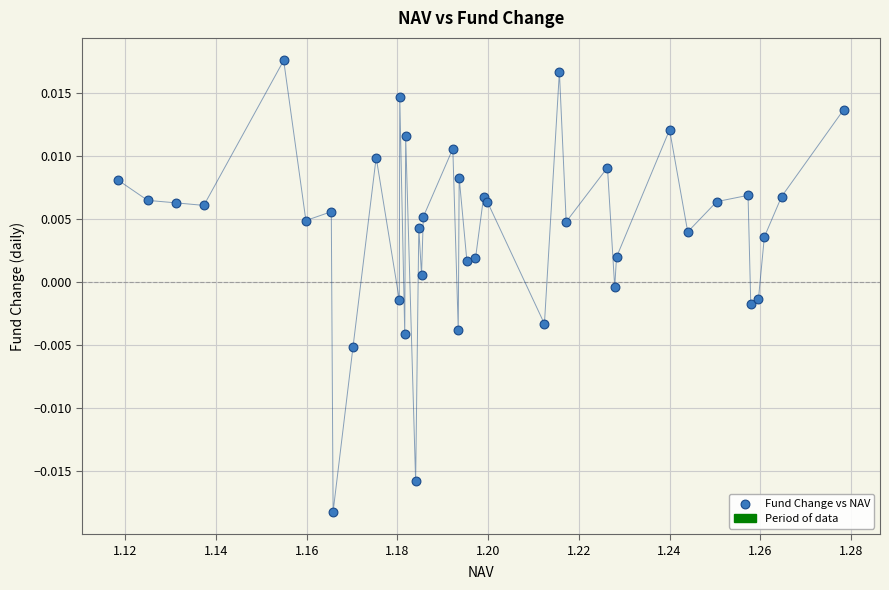

How many data points are displayed?

40